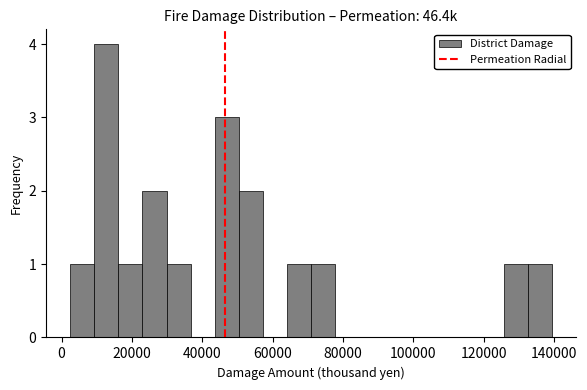

Around what value on the x-axis is the tallest bar? Give the approximate position of its centre, as read against the axis.

12000